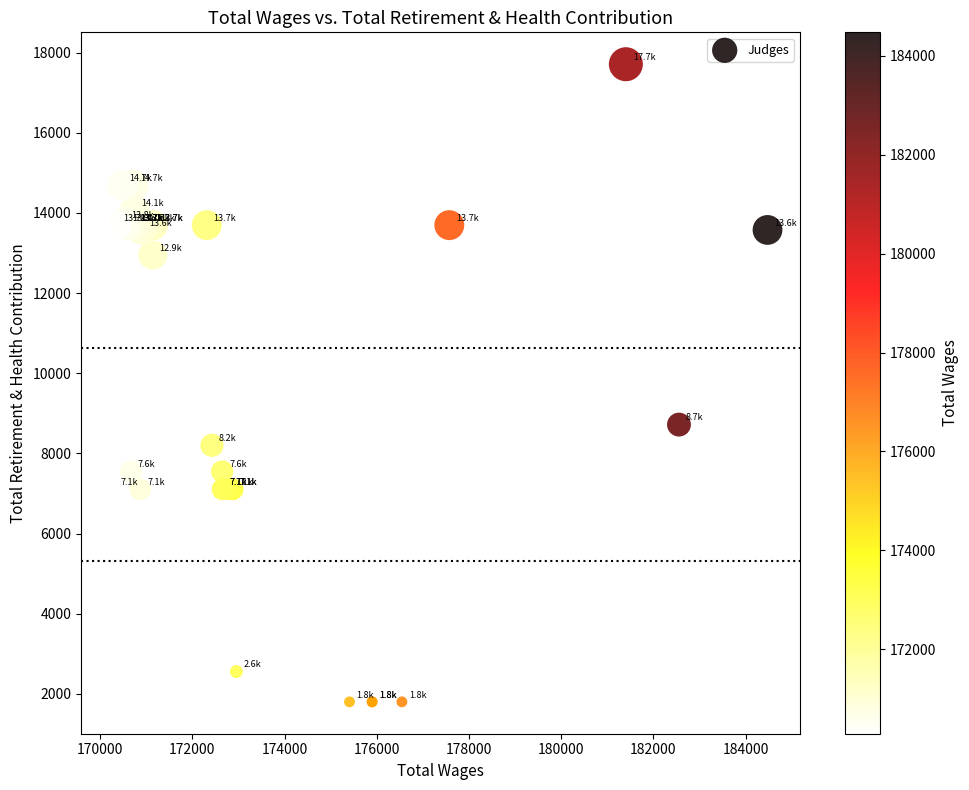

What Y value in the scatter plot is closest to 9756?

8719.8